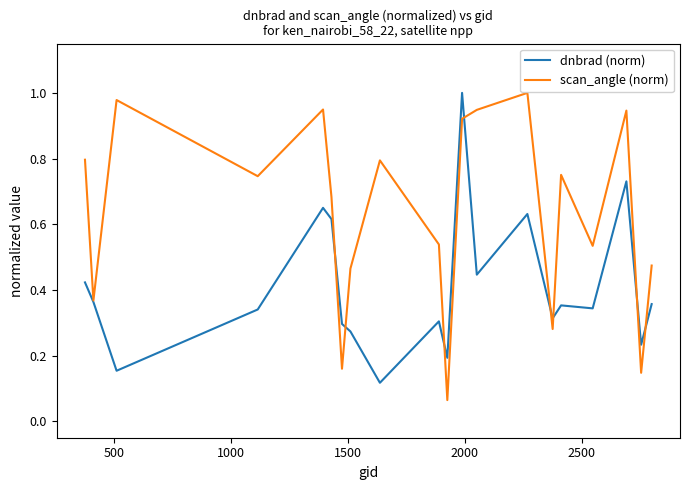

Rank the series by their average value, from lowest to highest.

dnbrad (norm), scan_angle (norm)